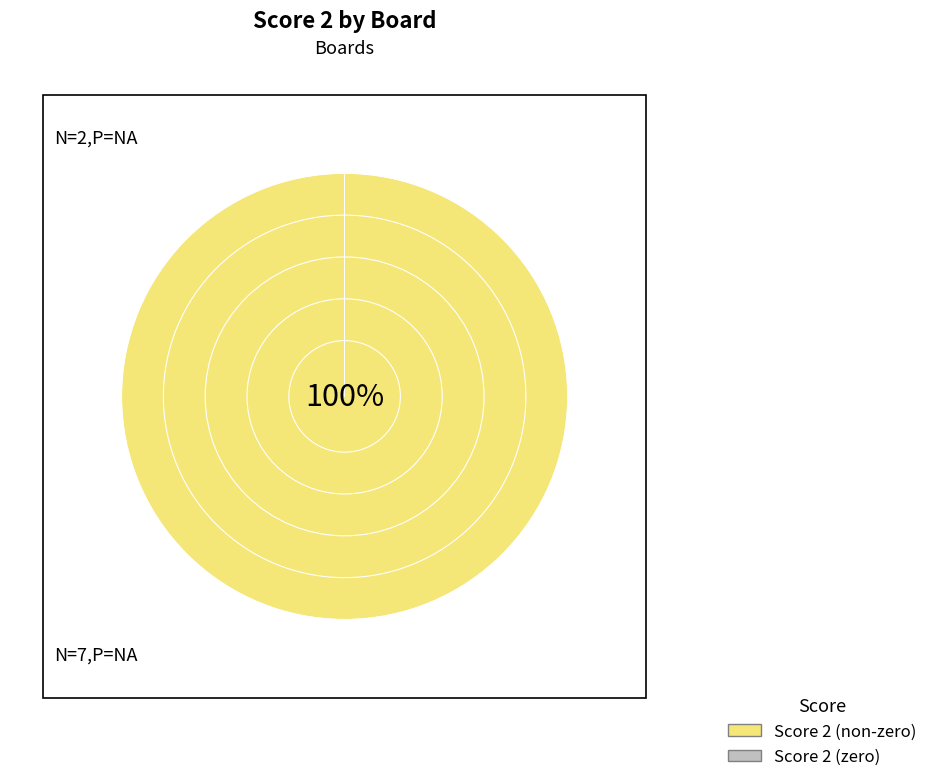

To the nearest percent, what is the average slice percentage?

50%